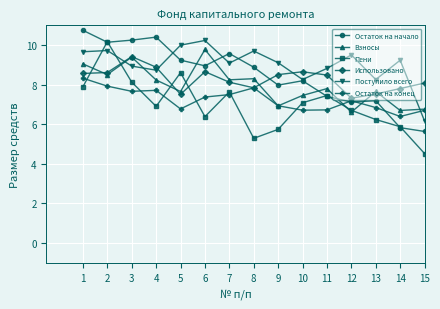

How many lines are shown in the chart?

6